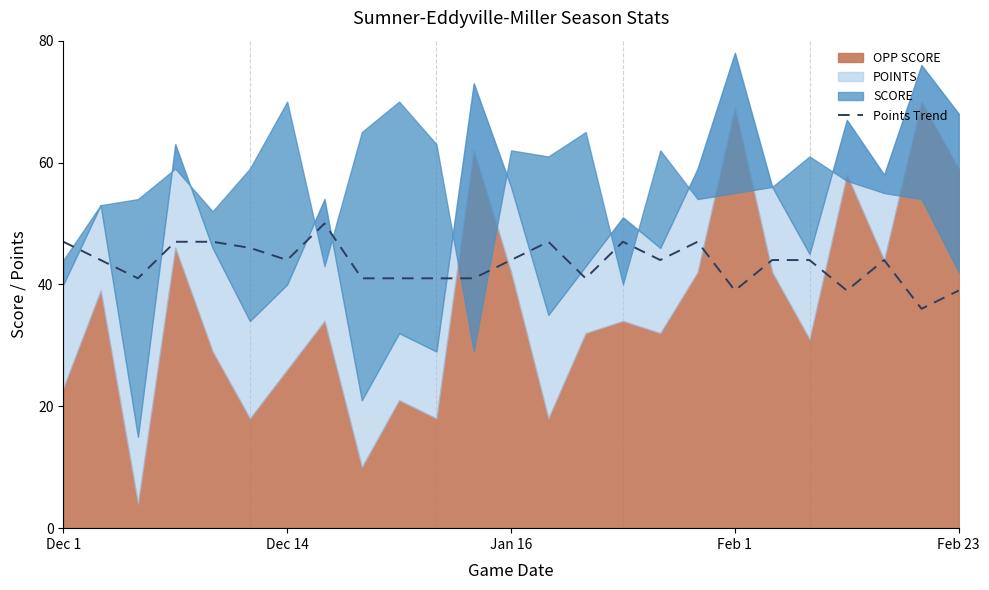

What position from the left is 16?

17